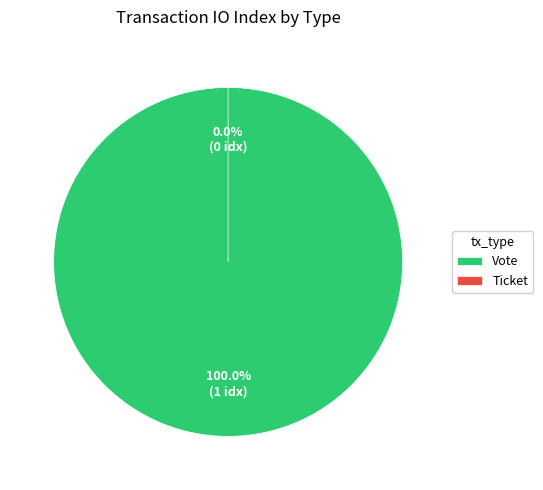

Do Vote and Ticket together represent more than half of the pie?

Yes